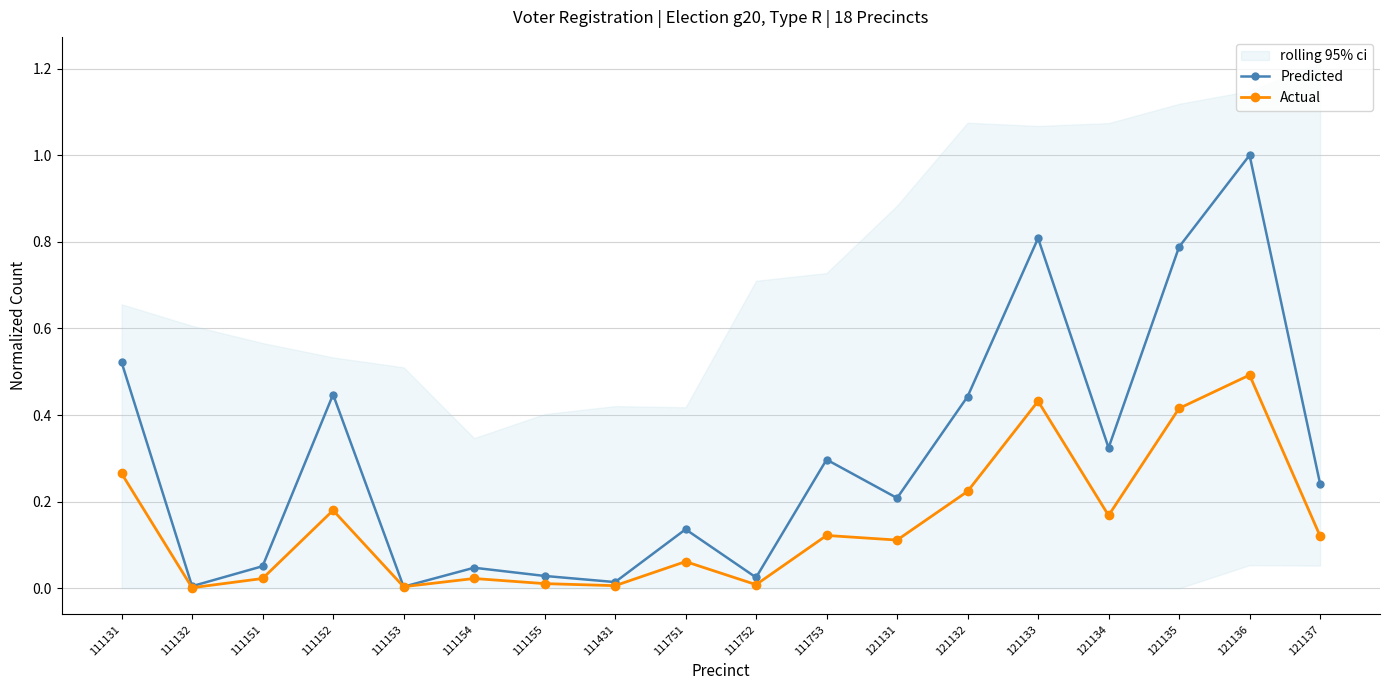

The Predicted series shows 0.0 at 111154. True or false?

False